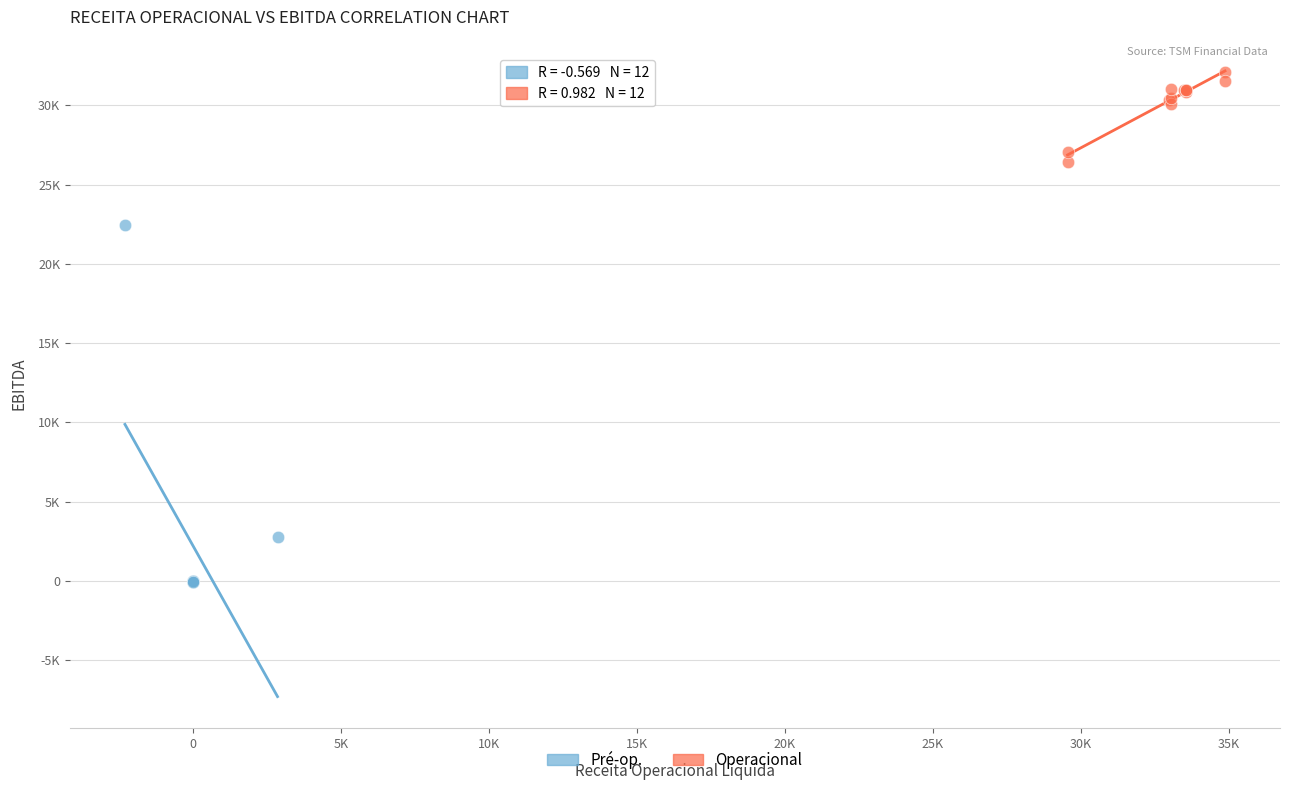

Which series contains the lowest Y value?

Pré-op.